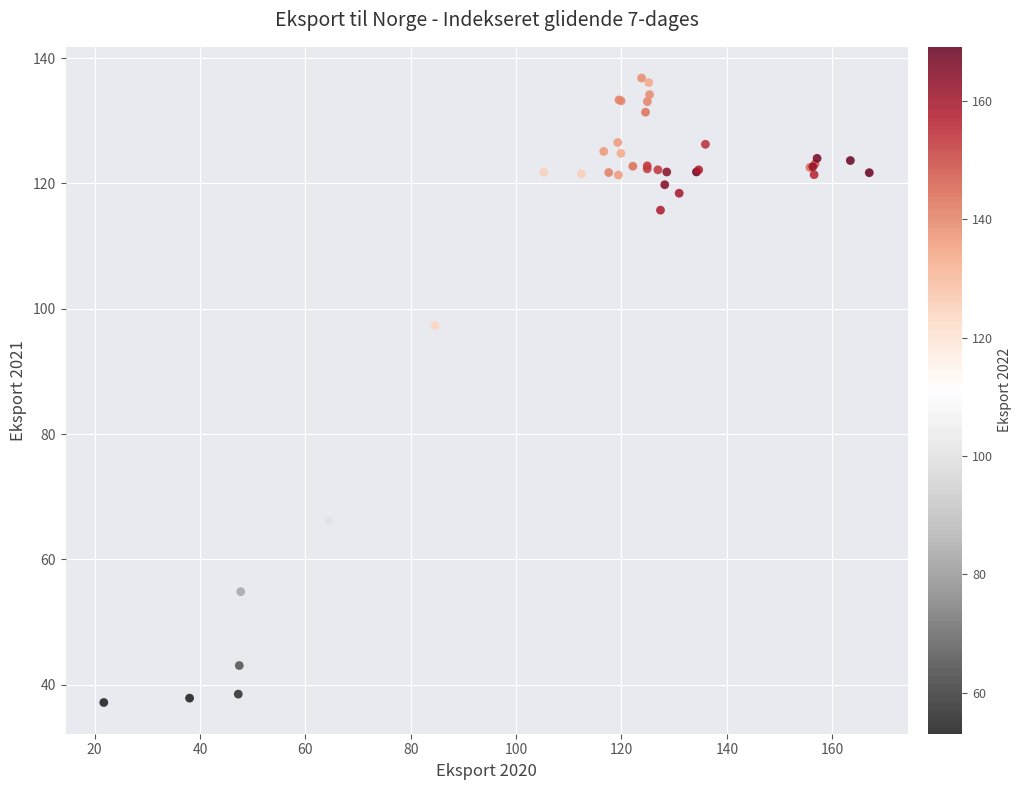

What Y value in the scatter plot is closest to 86?

97.3